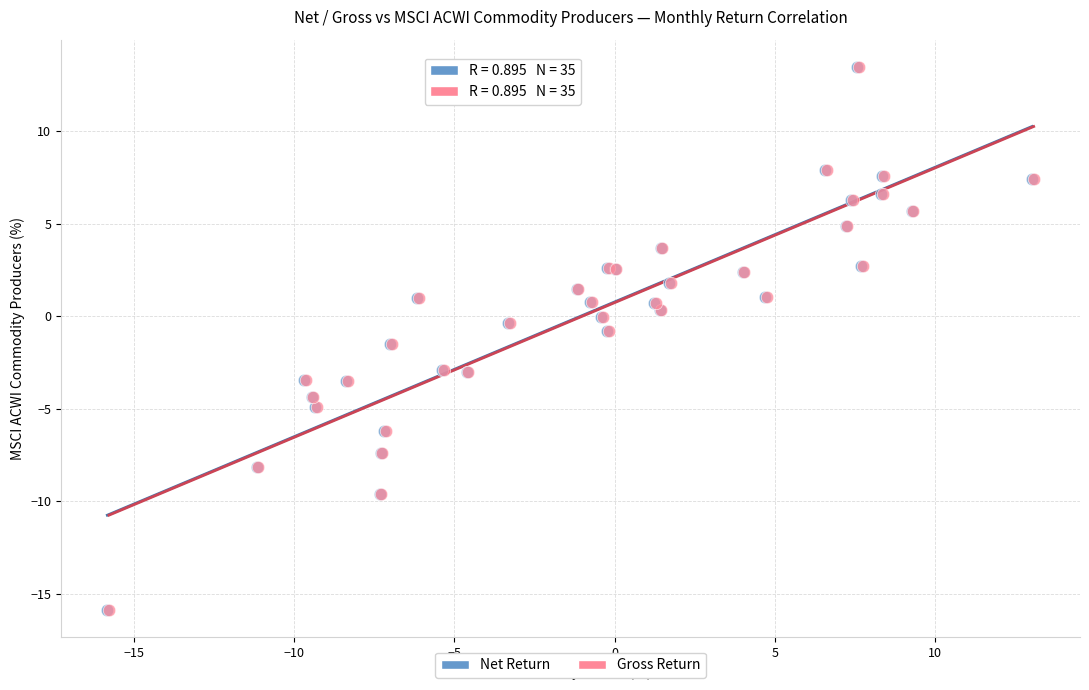

What are all the series names shown in the legend?

Net Return, Gross Return